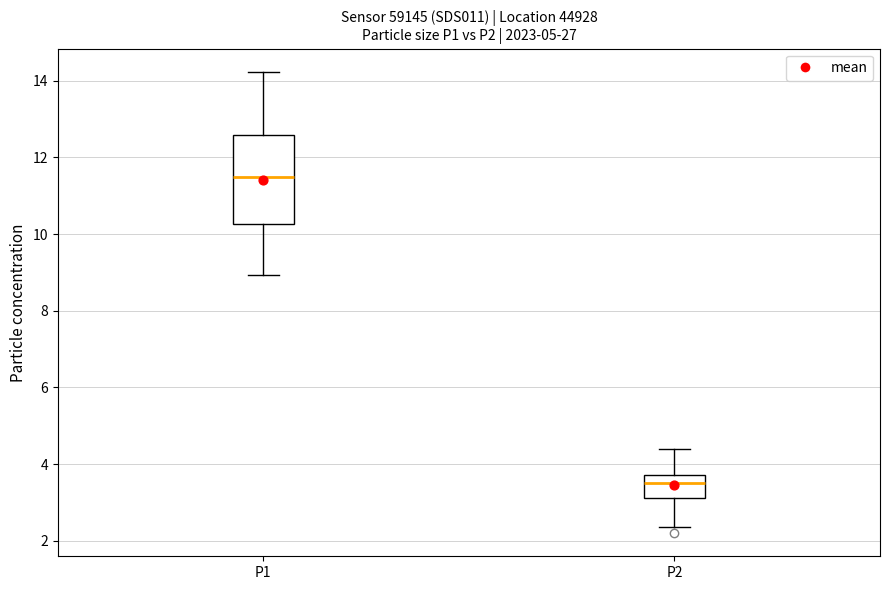

Which box has the highest median line?

P1